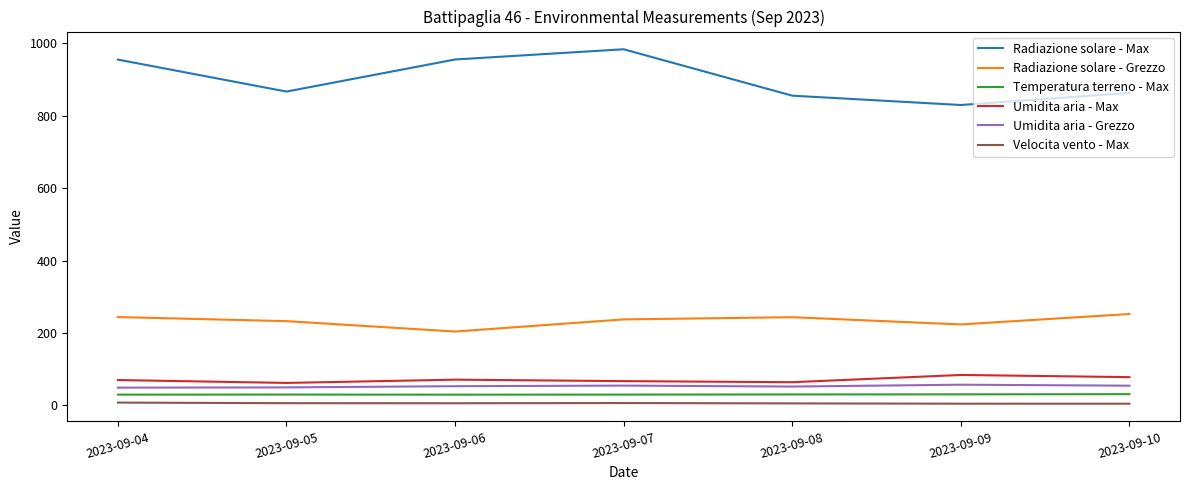

What is the total value across all series at 2023-09-06?

1318.5